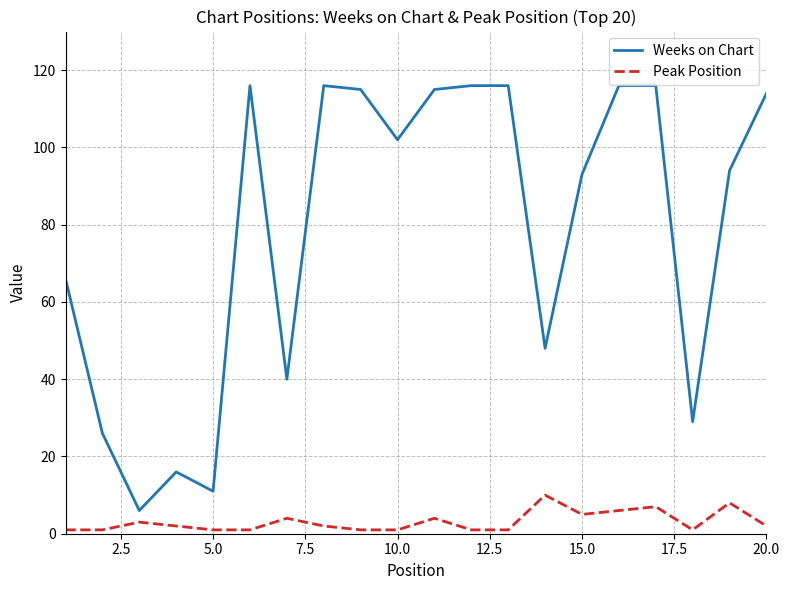

Does the chart have visible grid lines?

Yes